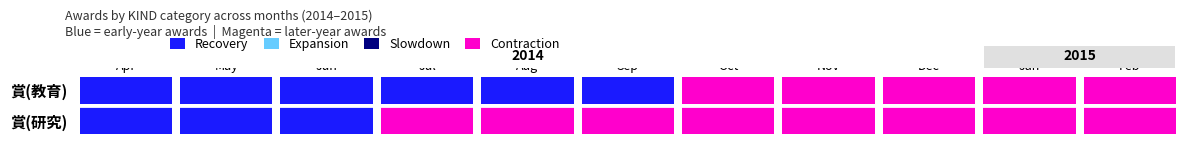

Rank the categories by 賞(教育) value from lowest to highest.

277649, 276054, 277481, 277728, 281656, 282296, 282743, 284238, 285234, 286083, 287076